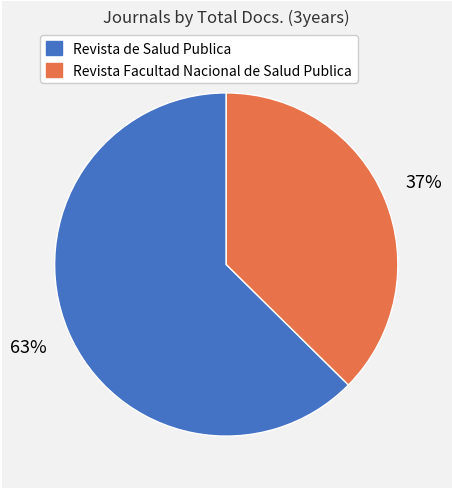

Is there any slice that represents more than half of the pie?

Yes